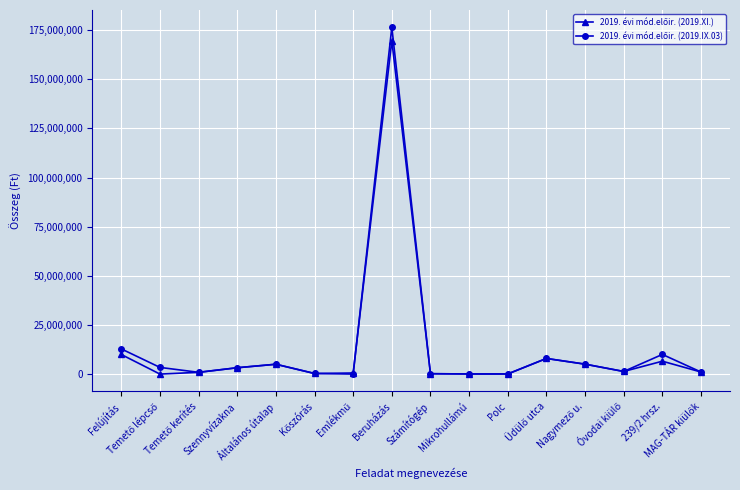

What is the maximum value shown in the chart?

176403892